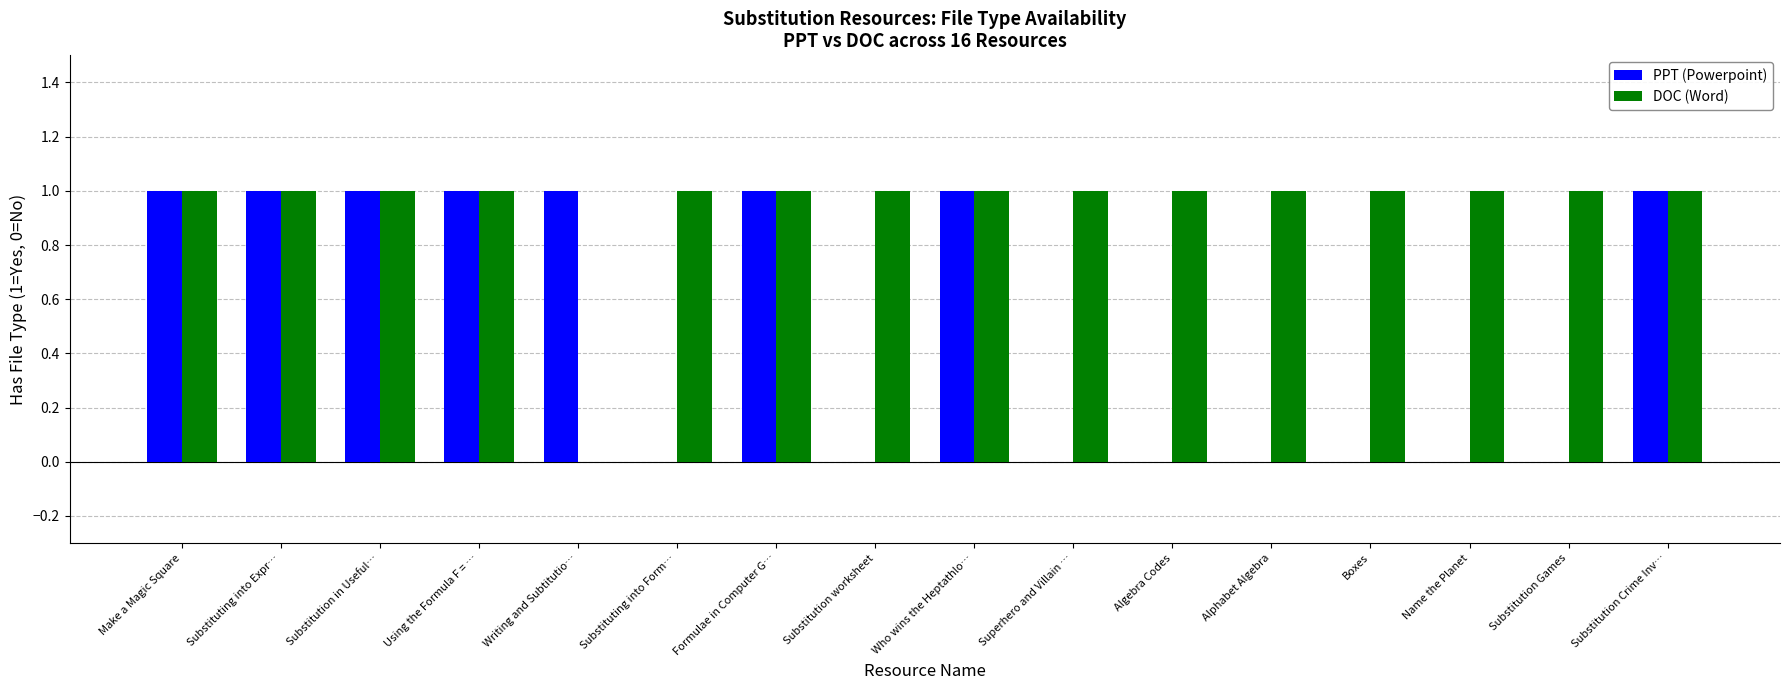

Which series has the largest total across all categories?

DOC (Word)